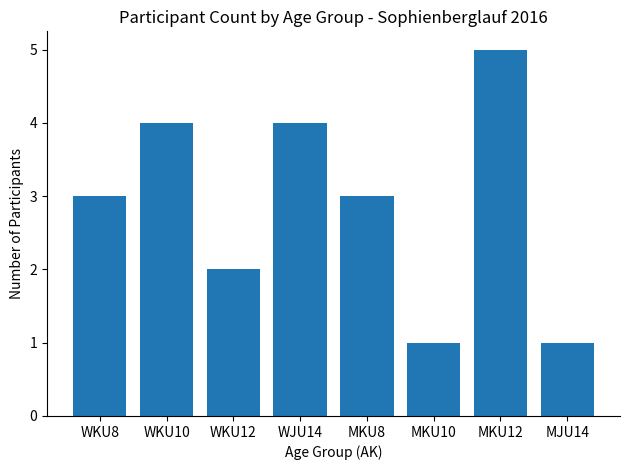

Which has a higher value, MKU12 or WJU14?

MKU12